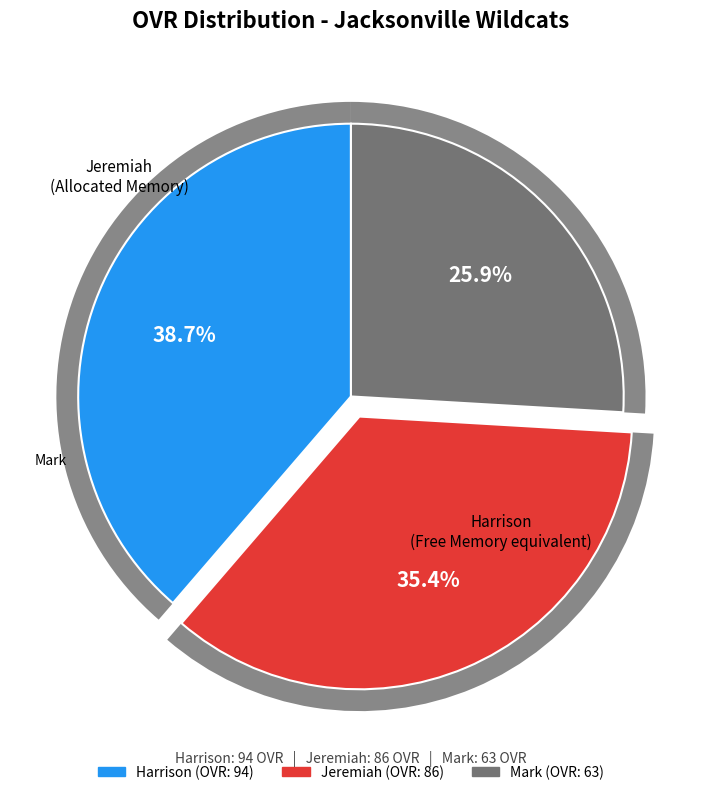

What is the change in value from Harrison to Jeremiah?

-8